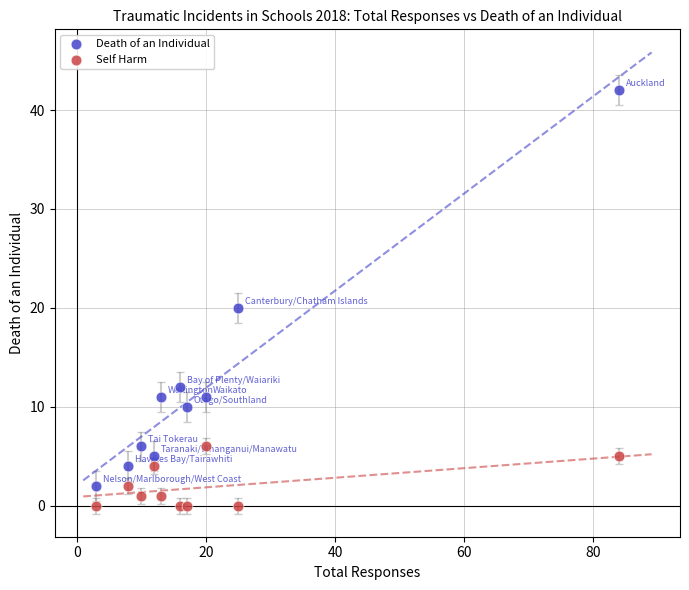

Which series contains the highest Y value?

Death of an Individual